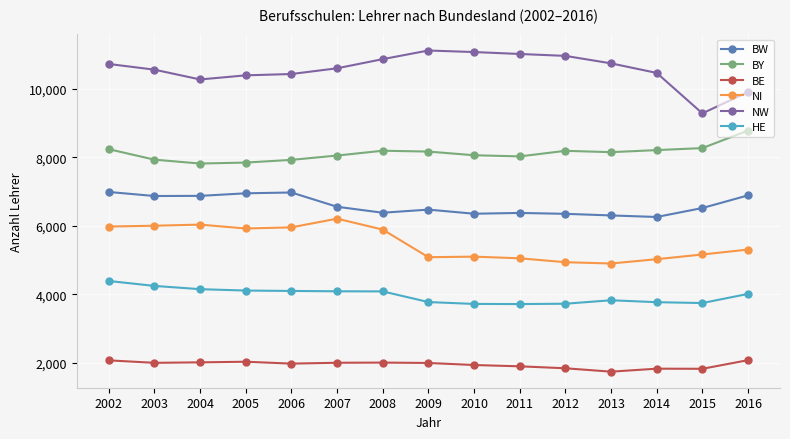

True or false: NI has more than 1 interior local peaks.

True